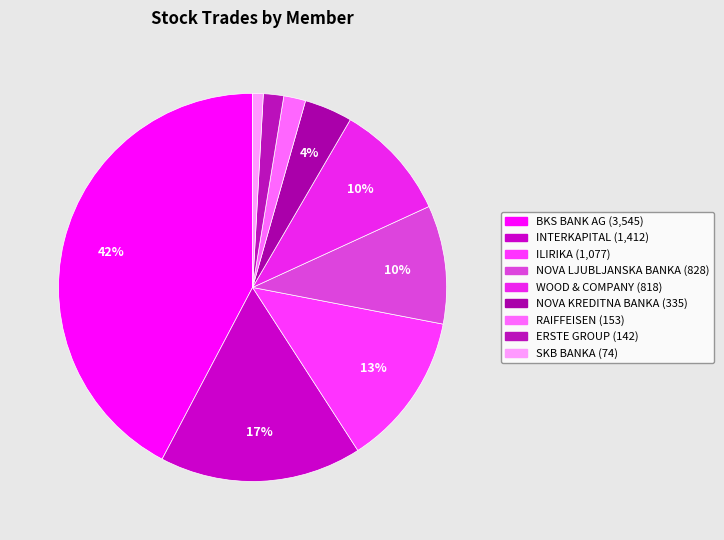

How many slices are in this pie chart?

9